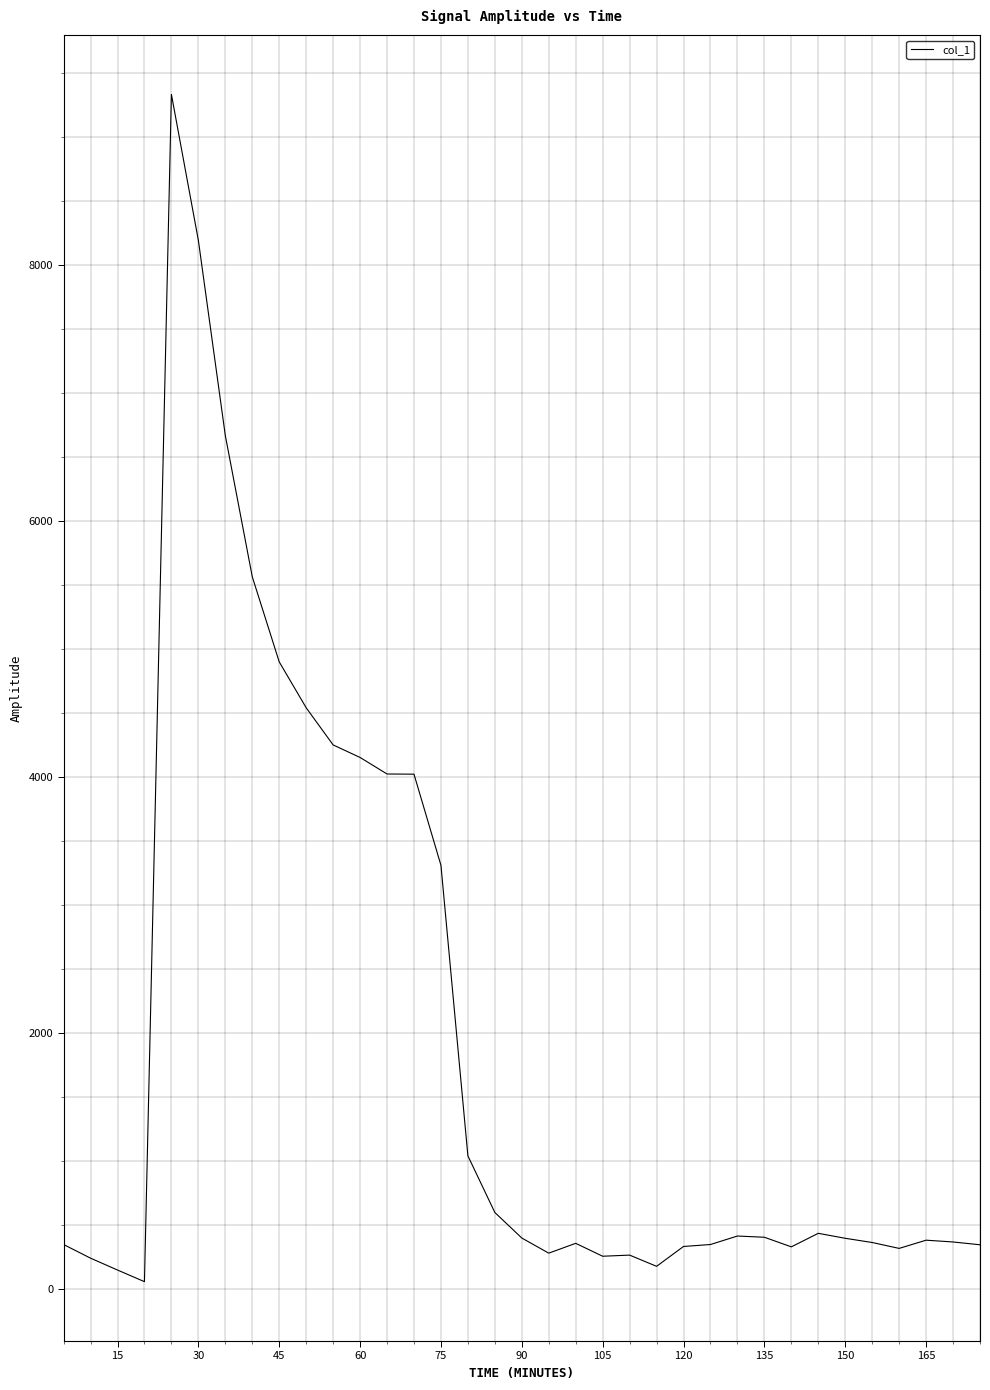

What is the greatest value displayed?

9333.5